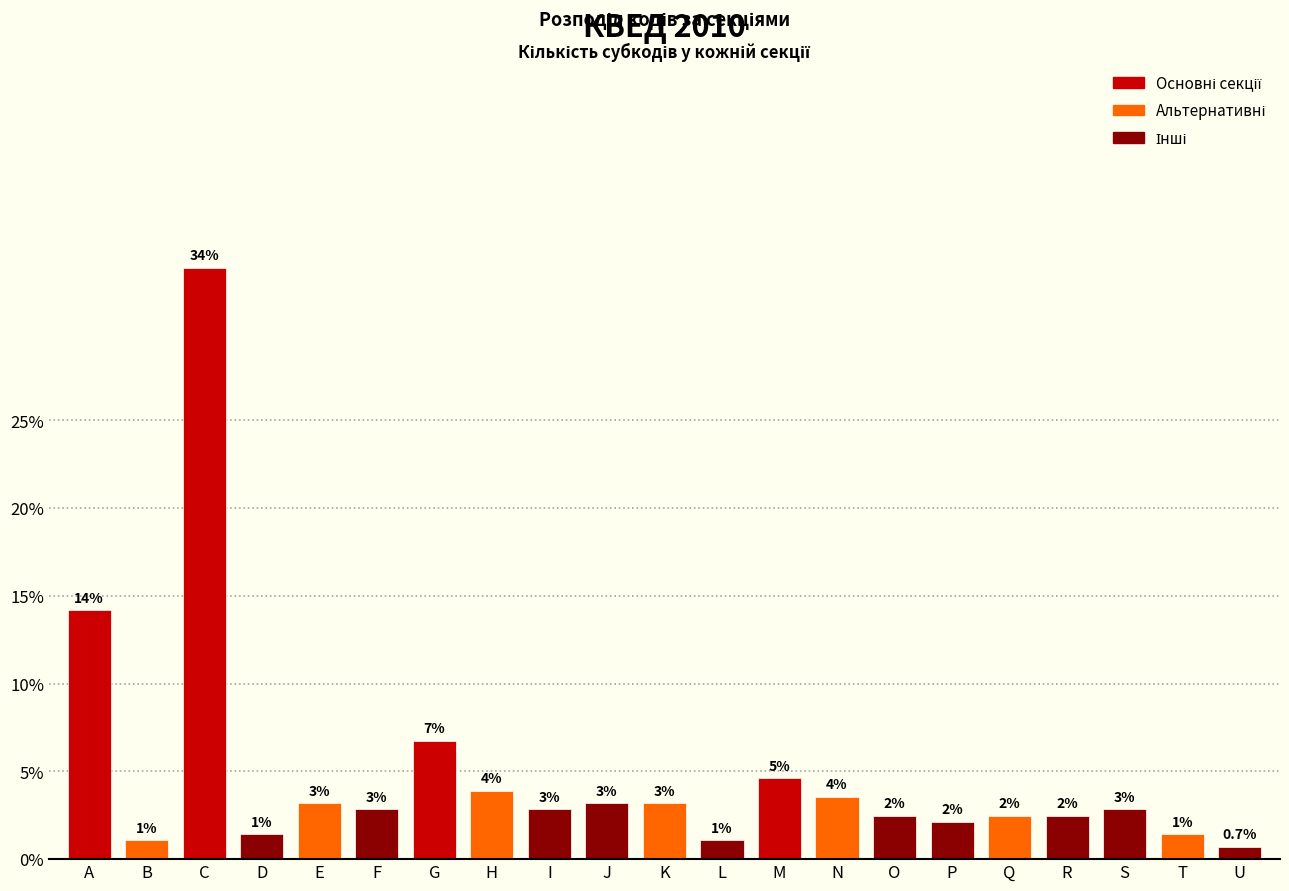

How many bars are there in total?

21